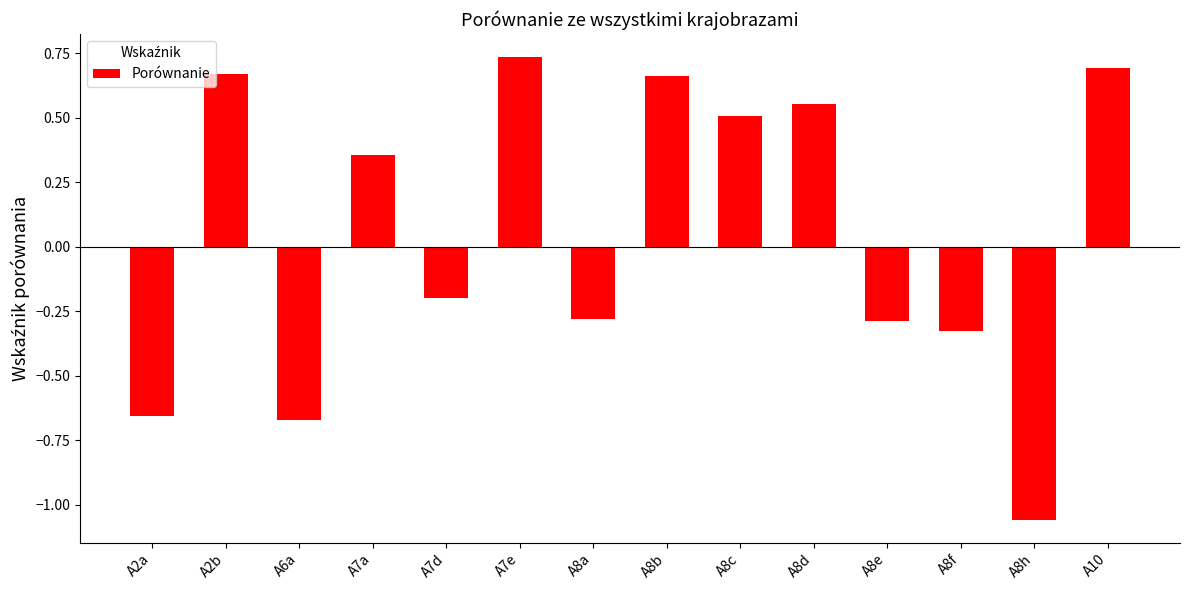

What is the change in value from A8a to A8d?

+0.8